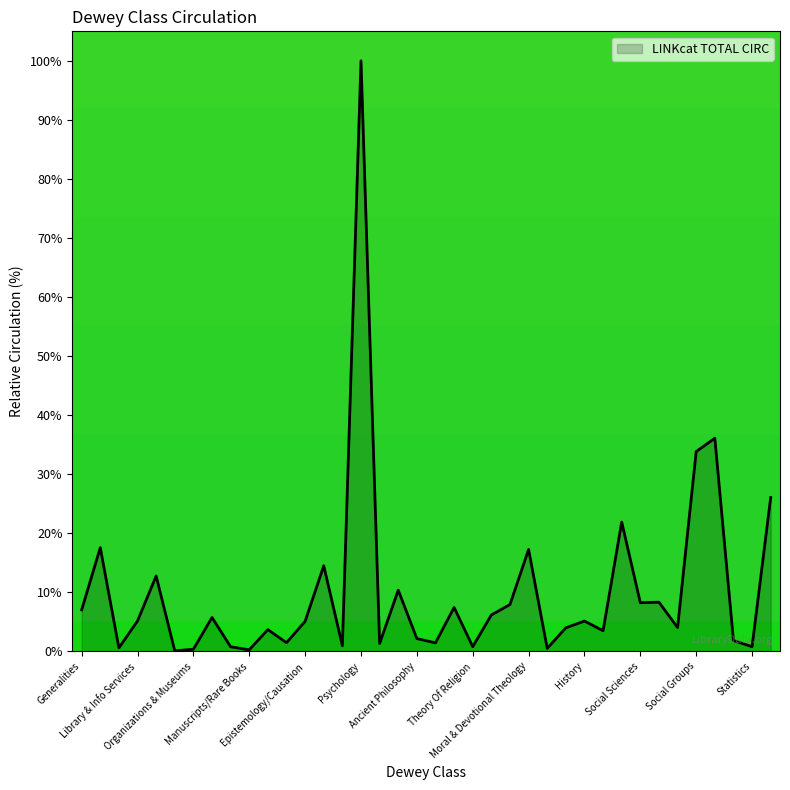

What is the greatest value displayed?

100.0